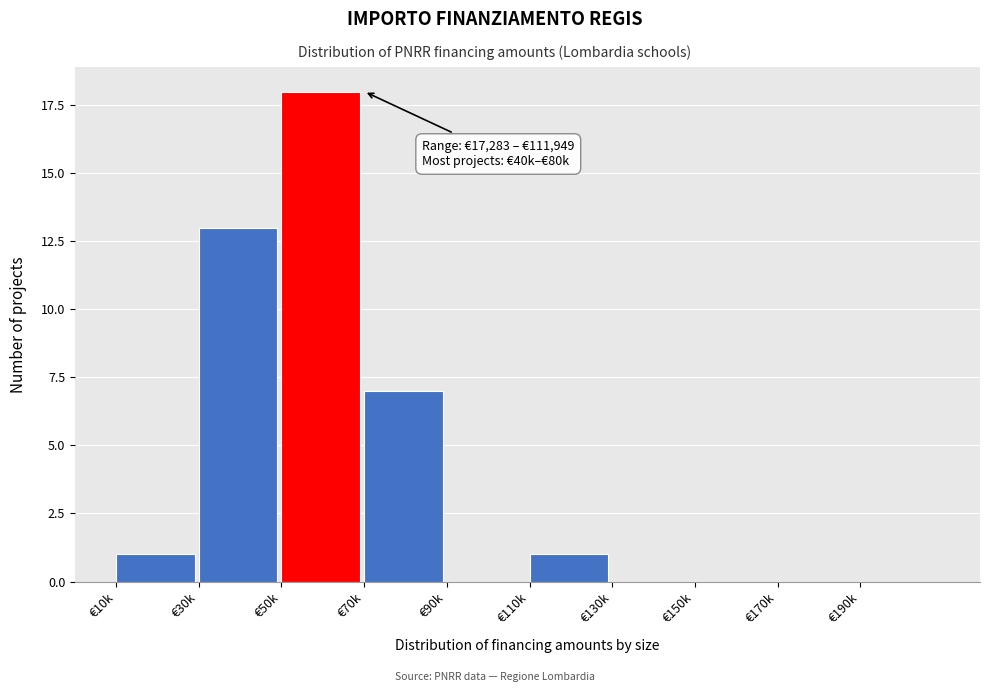

Reading right to left, extract all data points from this chart.

€190k=0	€170k=0	€150k=0	€130k=0	€110k=1	€90k=0	€70k=7	€50k=18	€30k=13	€10k=1